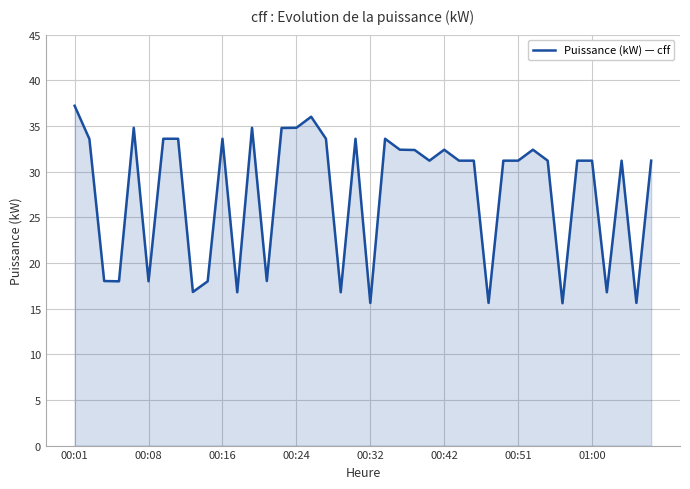

What is the minimum value shown in the chart?

15.6